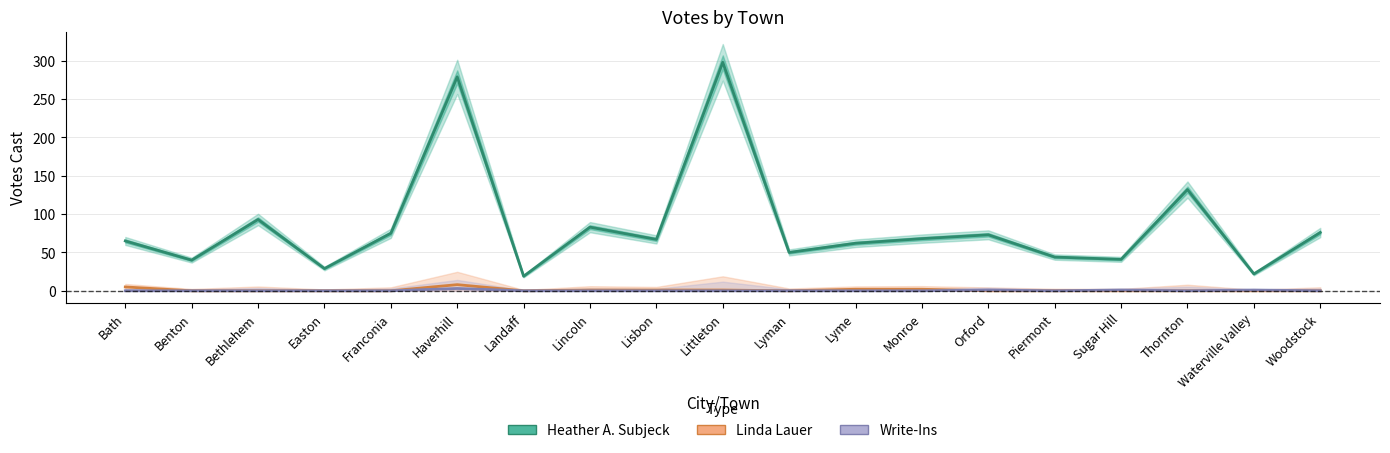

Does the chart have visible grid lines?

Yes